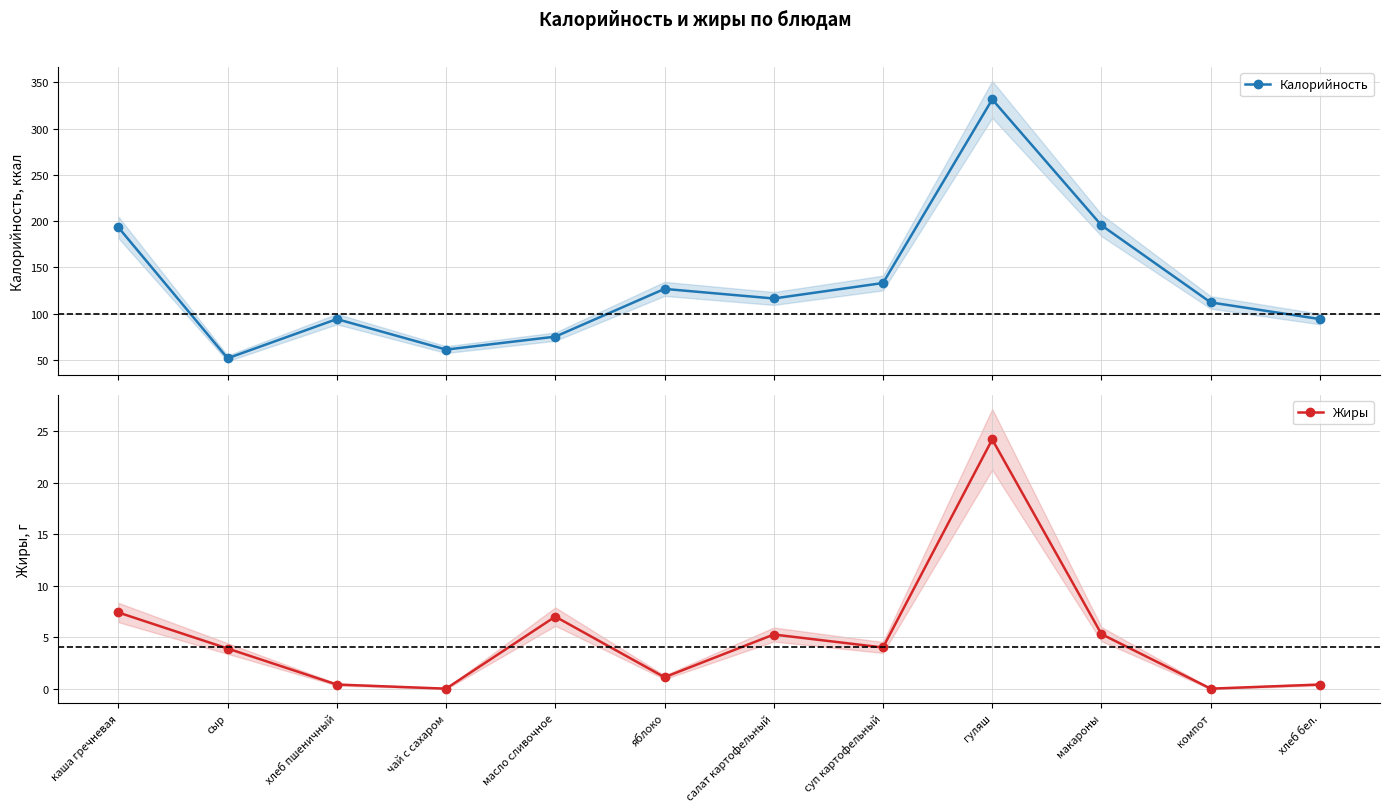

Is it true that Калорийность equals 23.6 at хлеб бел.?

False